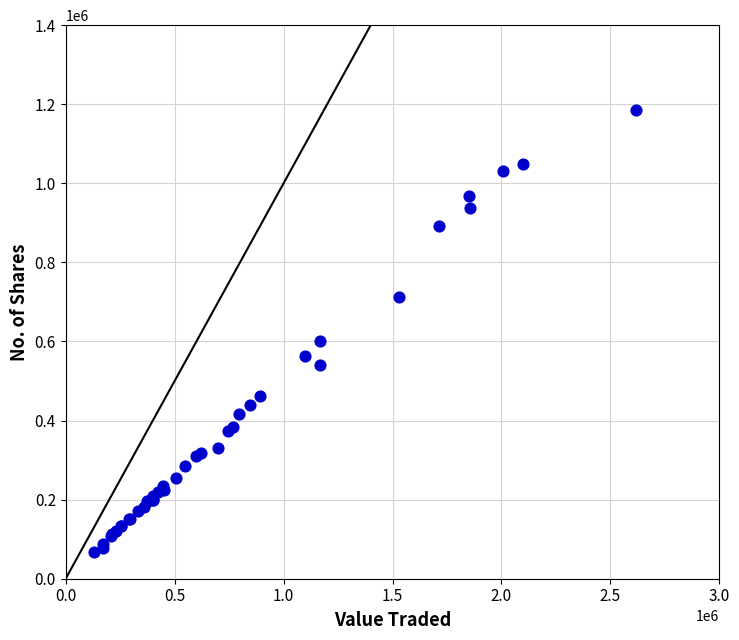

What Y value in the scatter plot is closest to 627309?

600127